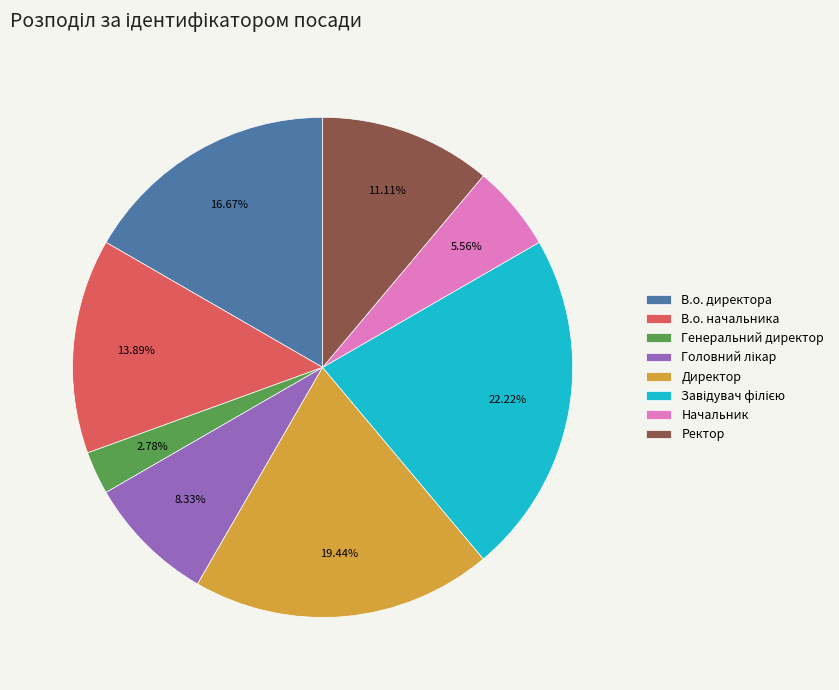

The Директор slice represents 11% of the pie. True or false?

False